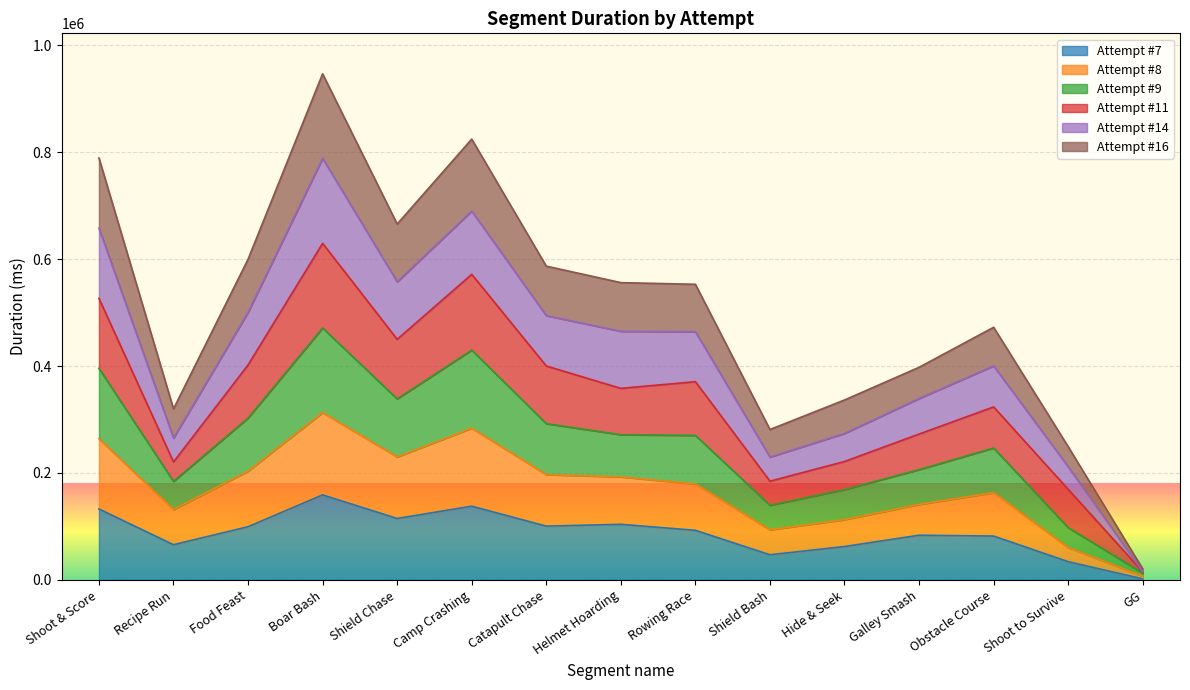

How many data points does each series have?

15